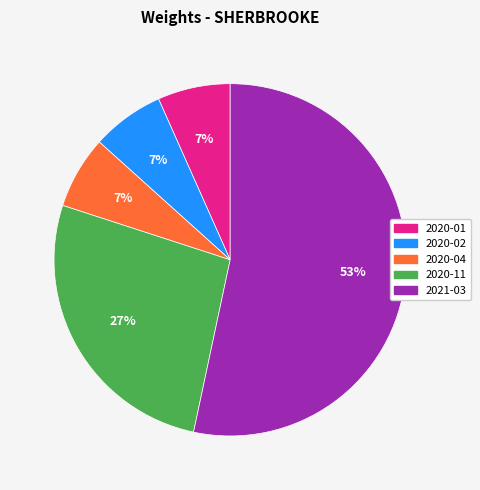

Is it true that 2020-02 is 19% of the pie?

False